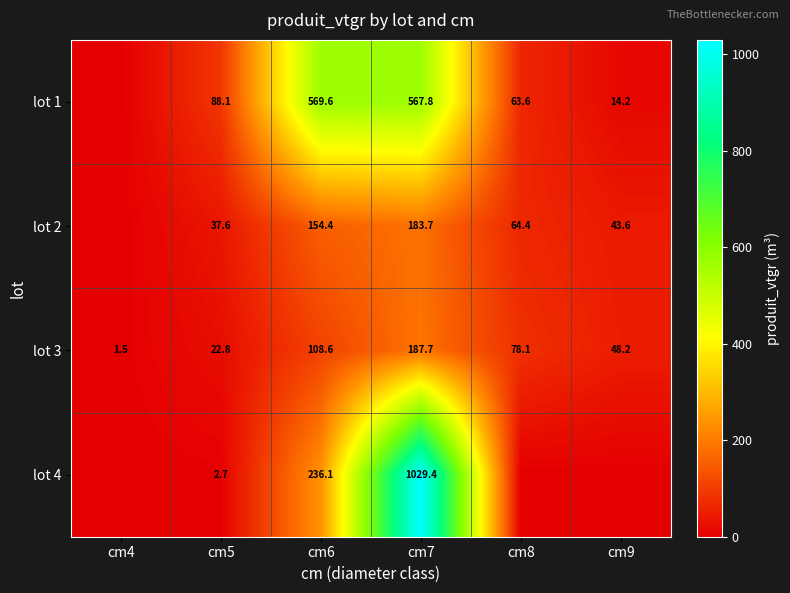

The value of lot 4 at cm7 is 251.4. True or false?

False